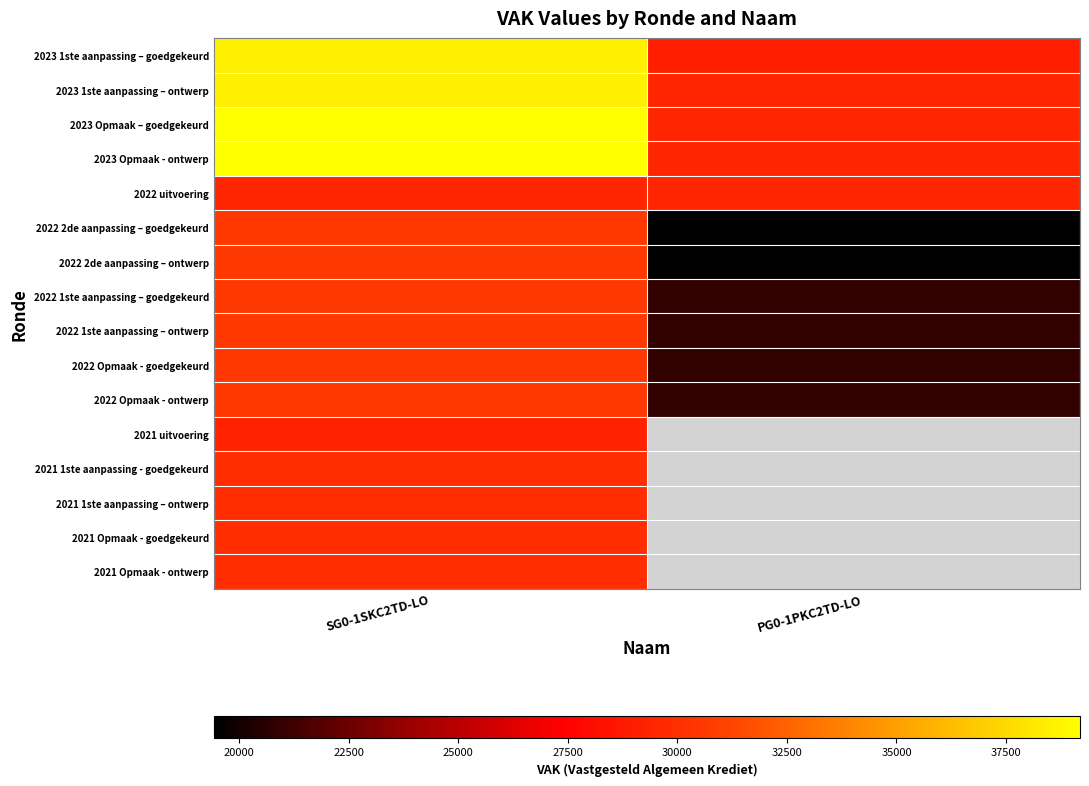

Which series changed the most between SG0-1SKC2TD-LO and PG0-1PKC2TD-LO?

2022 2de aanpassing – goedgekeurd